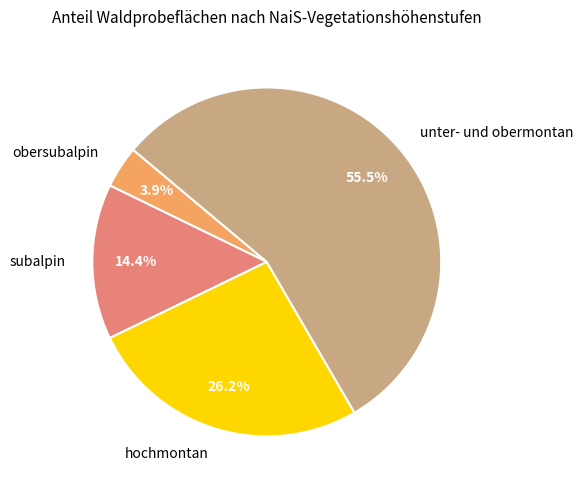

Does any single category account for the majority?

Yes